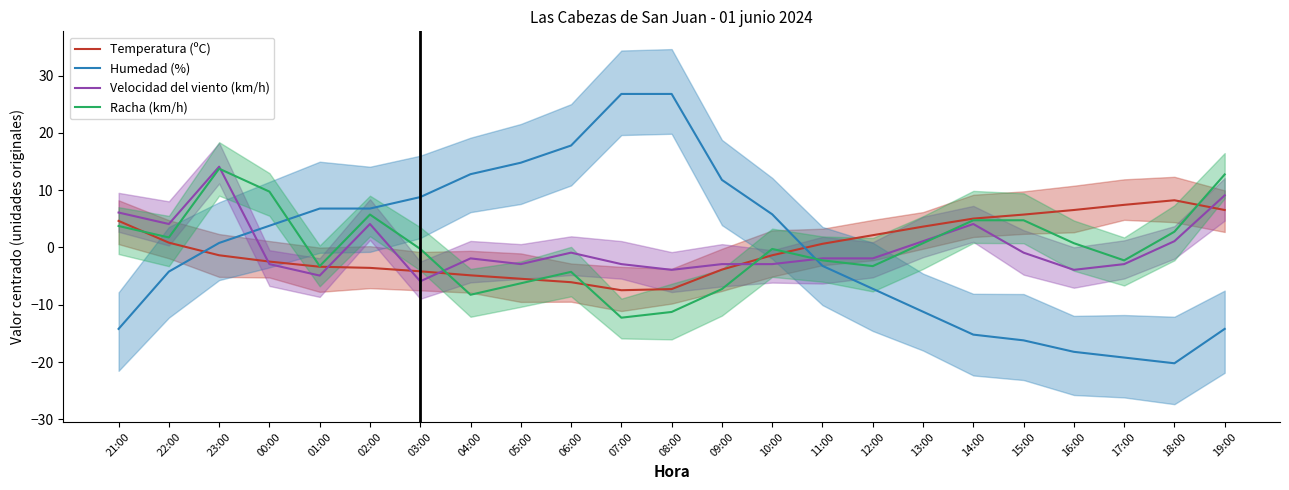

List the series in order of their peak value, highest first.

Humedad (%), Velocidad del viento (km/h), Racha (km/h), Temperatura (ºC)